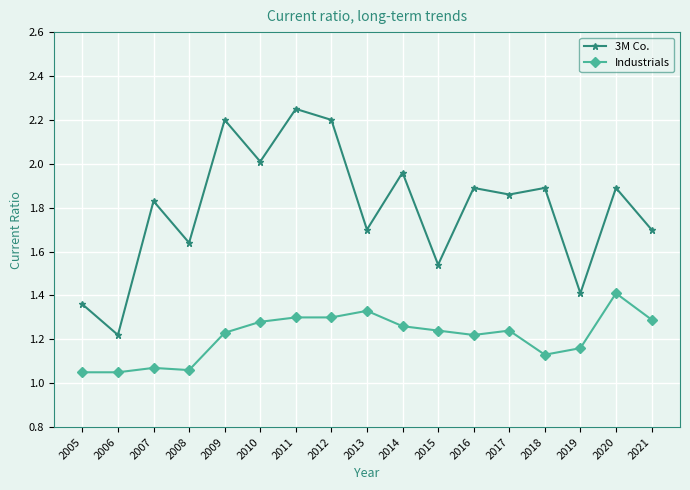

List the series in order of their overall mean, highest first.

3M Co., Industrials